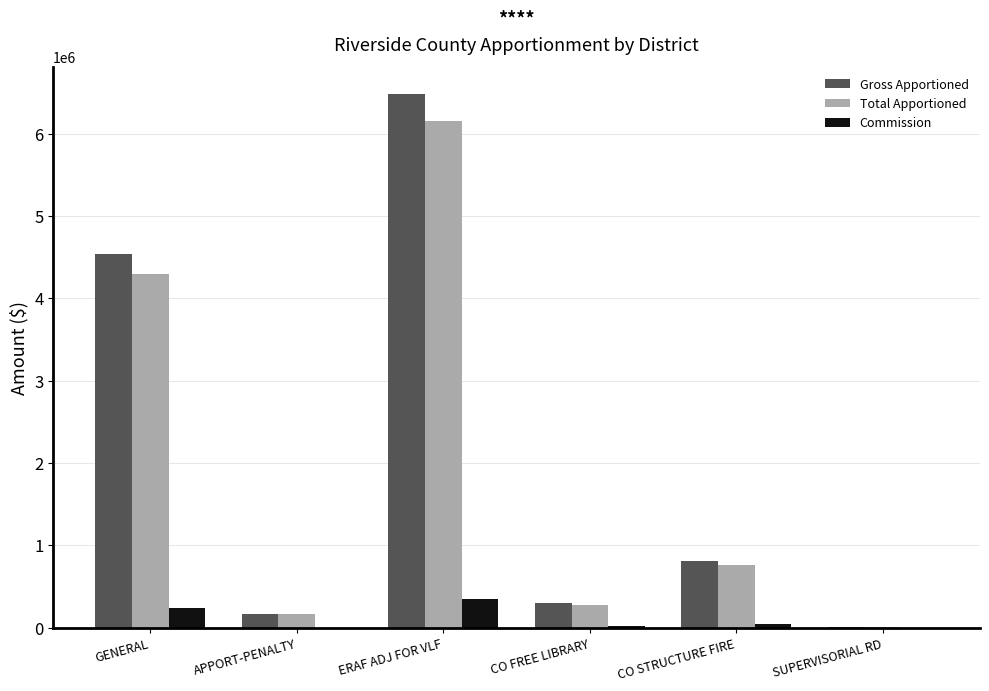

Count the number of data series in this chart.

3